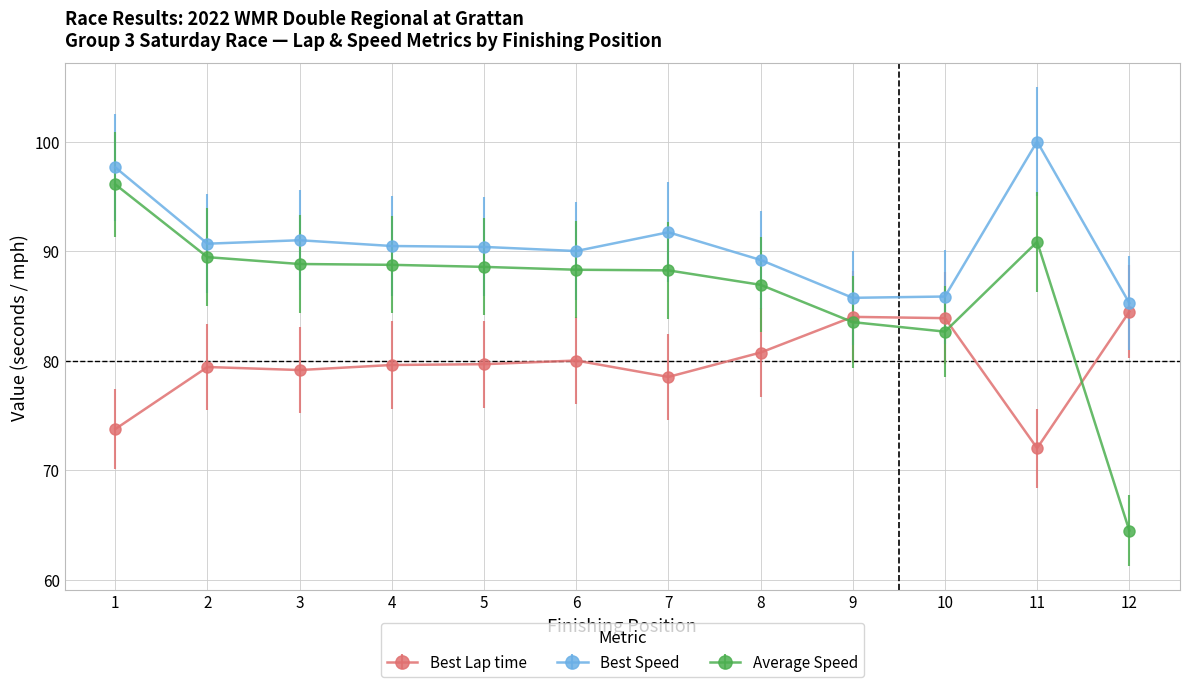

What are all the series names shown in the legend?

Best Lap time, Best Speed, Average Speed